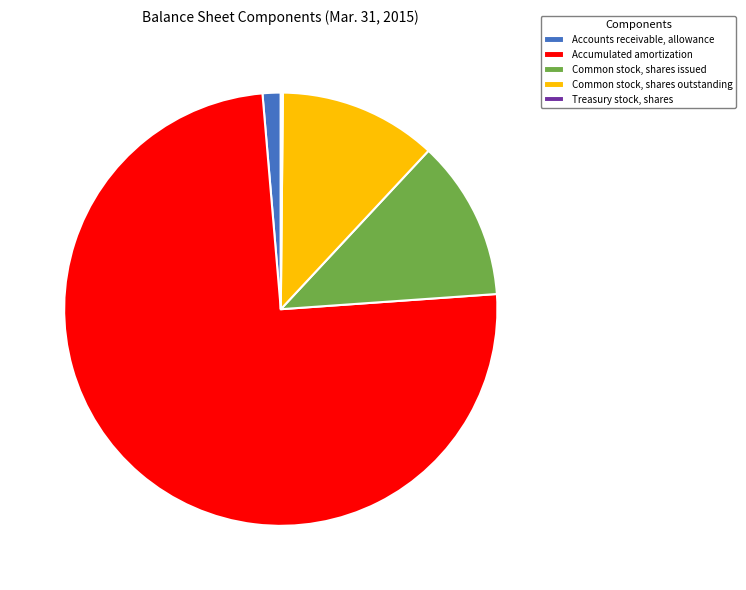

Approximately how many times larger is the value at Accumulated amortization compared to Common stock, shares issued?

6.3